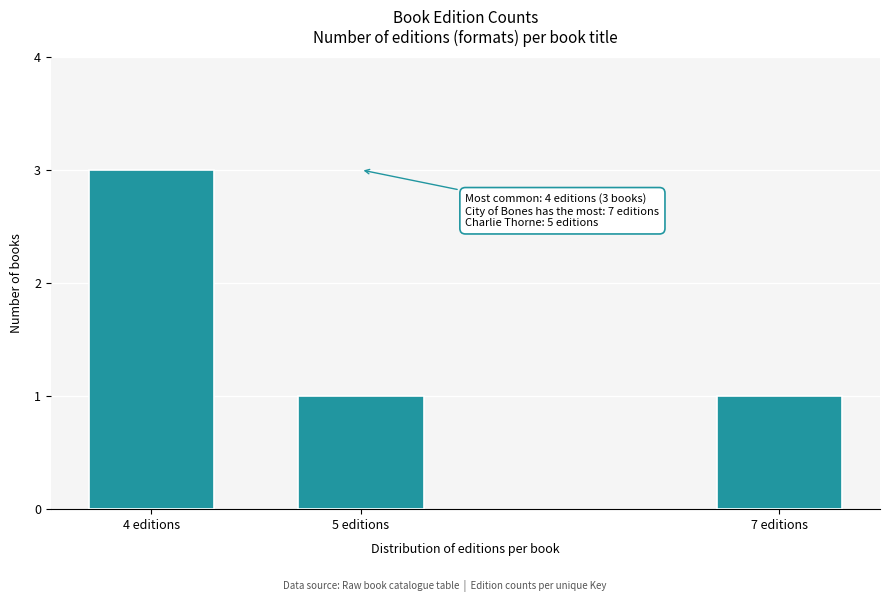

Reading left to right, extract all data points from this chart.

4 editions=3	5 editions=1	7 editions=1